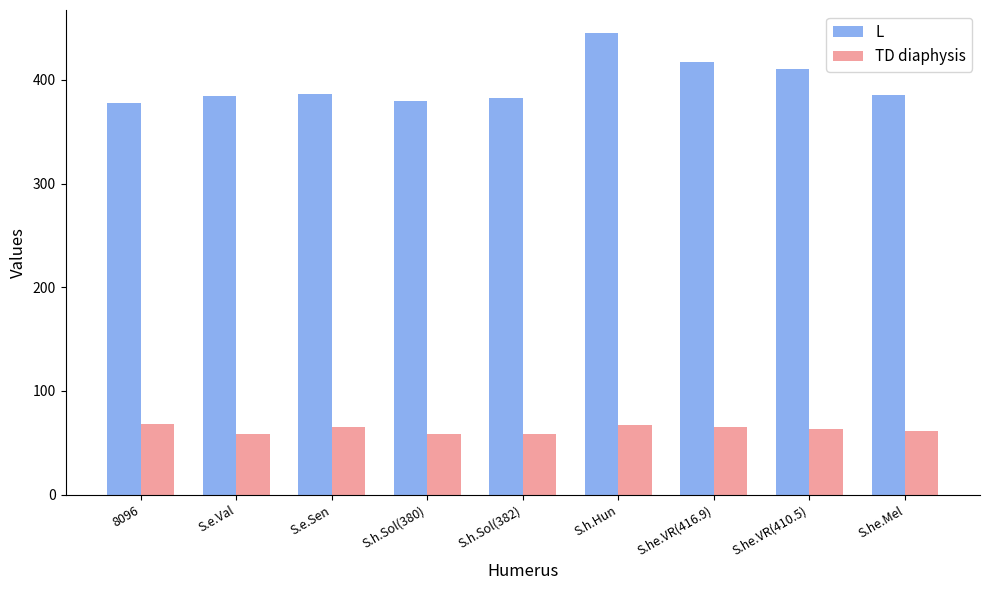

Is it true that L equals 416.9 at S.he.VR(416.9)?

True